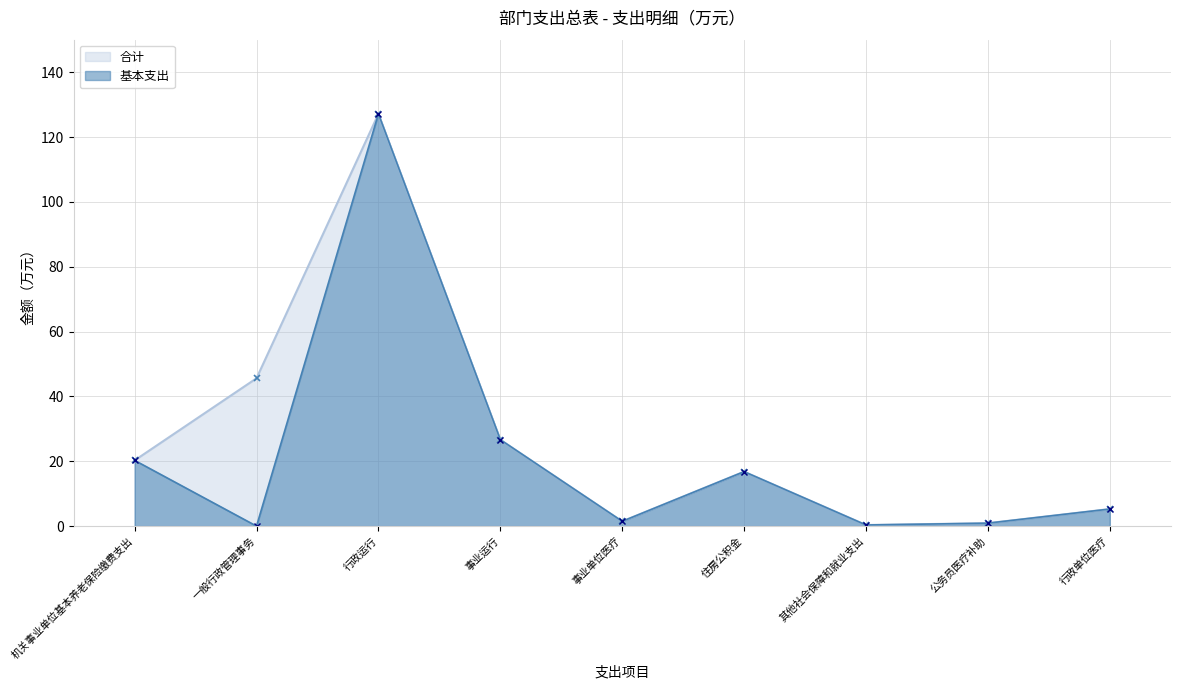

Which series has the widest spread of values?

基本支出